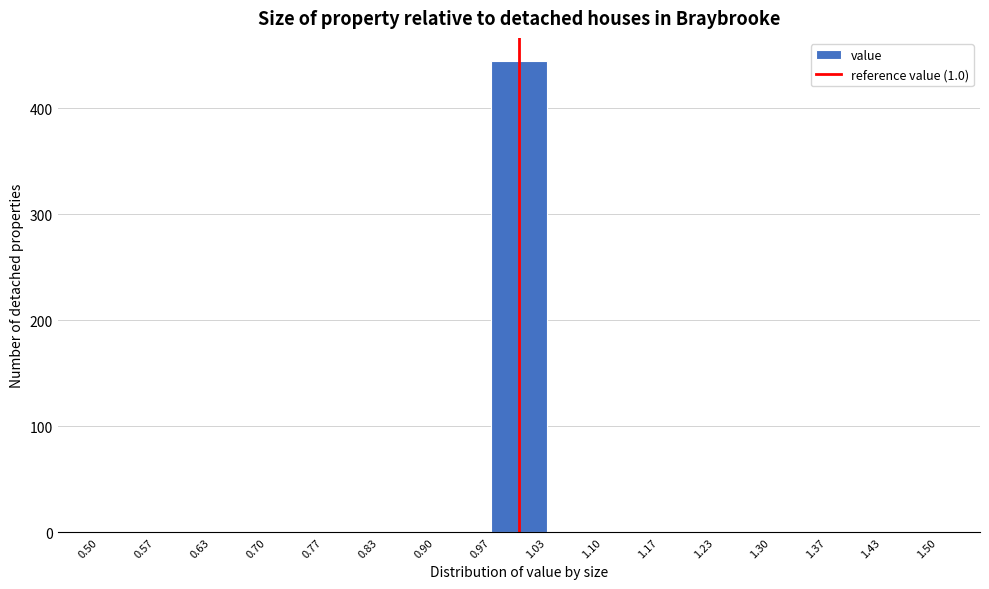

Reading left to right, transcribe this chart: for each bar, give the range it covers on the x-axis and its height. The values are not printed on the chart, so give them approximately, as read against the axis.

0.50 to 0.57: 0
0.57 to 0.63: 0
0.63 to 0.70: 0
0.70 to 0.77: 0
0.77 to 0.83: 0
0.83 to 0.90: 0
0.90 to 0.97: 0
0.97 to 1.03: 440
1.03 to 1.10: 0
1.10 to 1.17: 0
1.17 to 1.23: 0
1.23 to 1.30: 0
1.30 to 1.37: 0
1.37 to 1.43: 0
1.43 to 1.50: 0